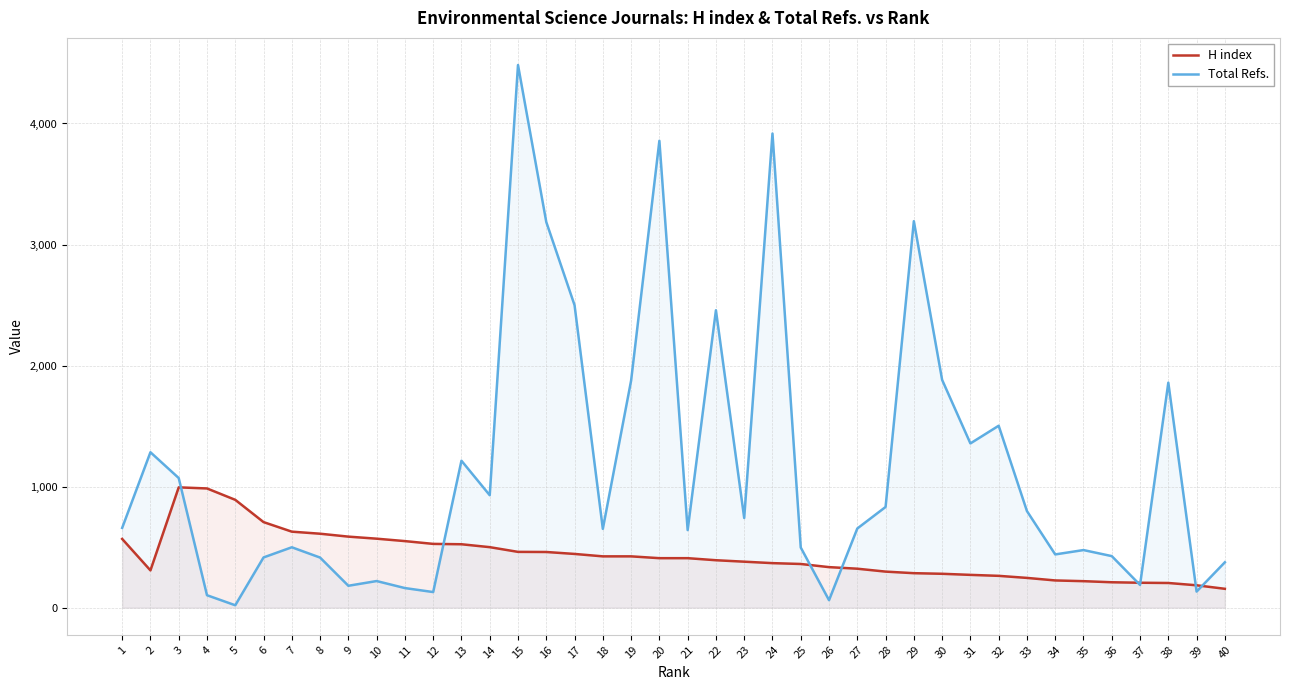

Does the chart display data point markers on the line(s)?

No